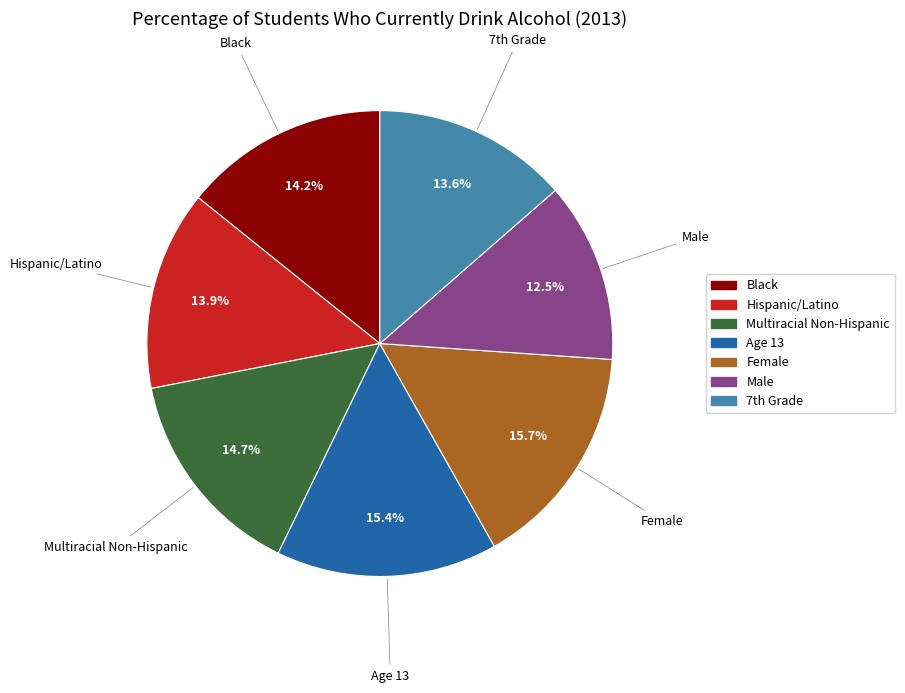

Does Multiracial Non-Hispanic account for over 50% of the chart?

No